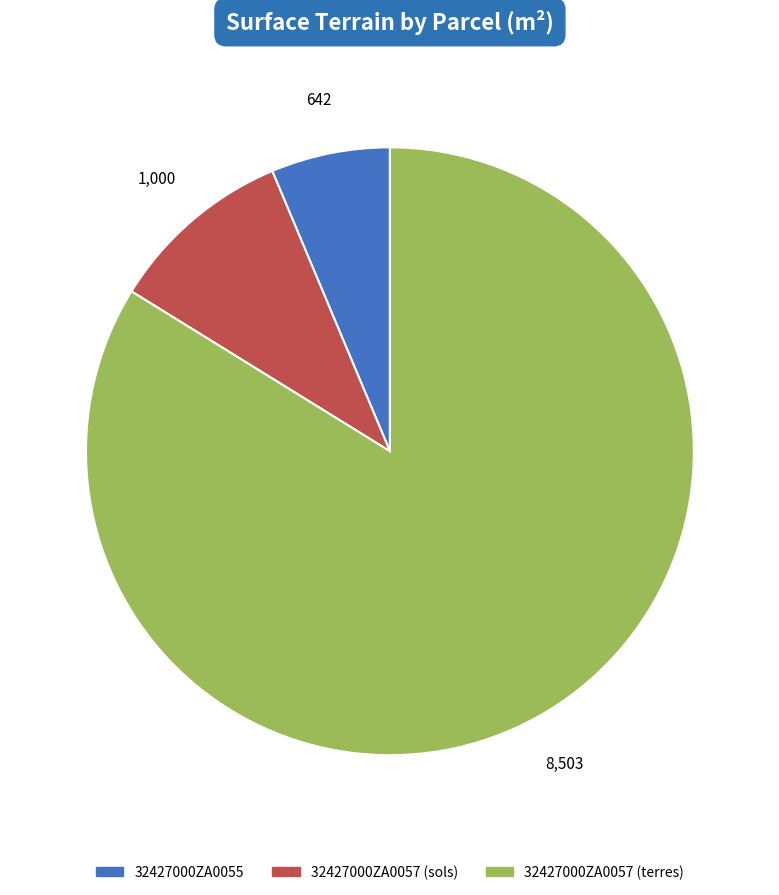

Is the sum of 32427000ZA0055 and 32427000ZA0057 (terres) greater than half?

Yes